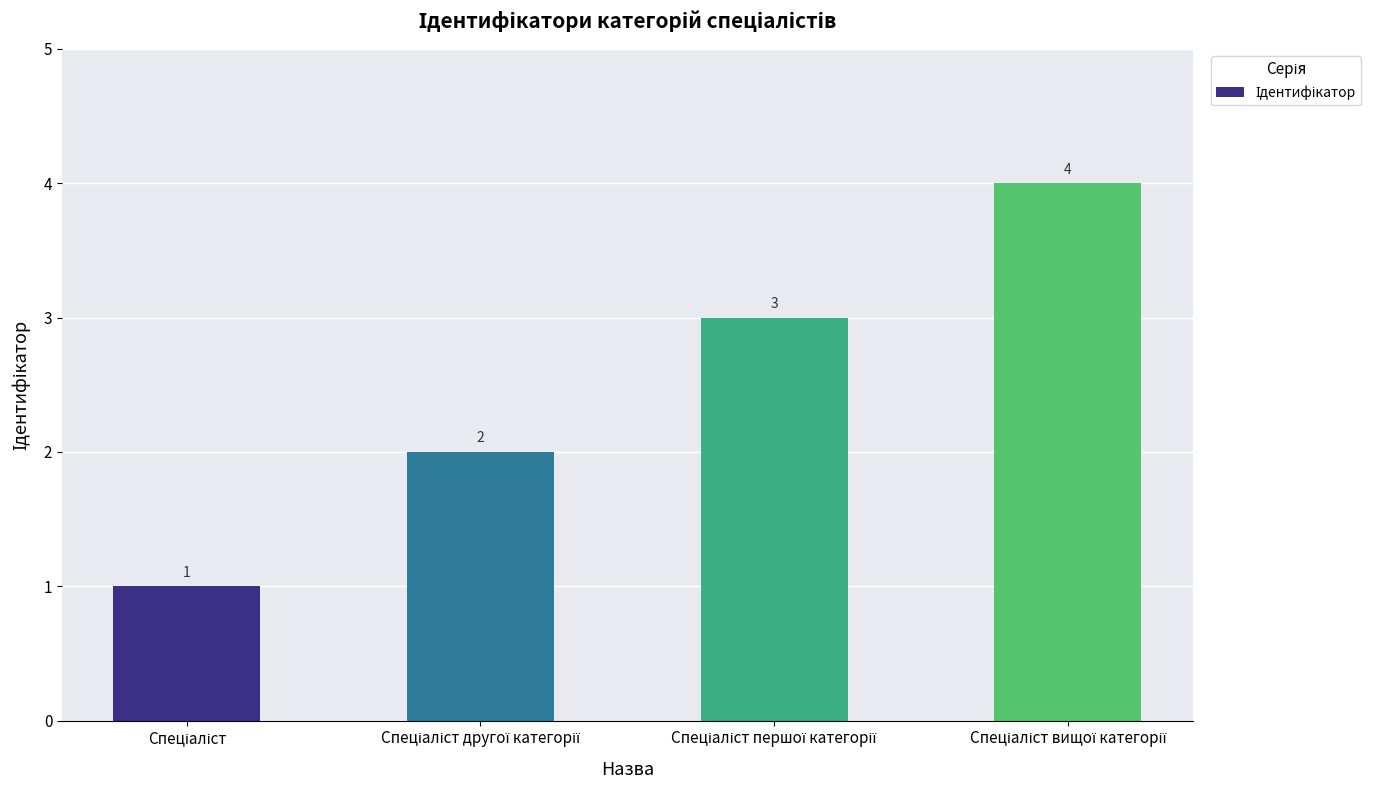

What is the difference between the maximum and minimum values?

3